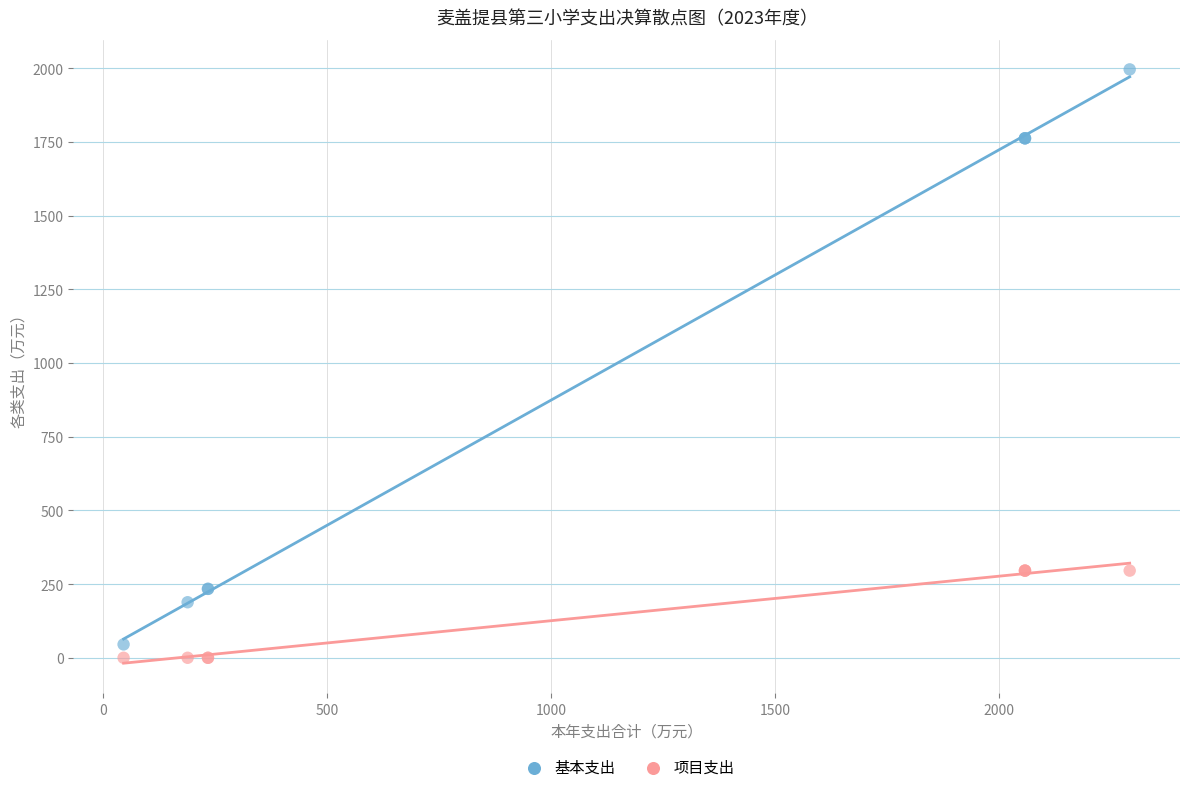

Which series contains the lowest Y value?

项目支出